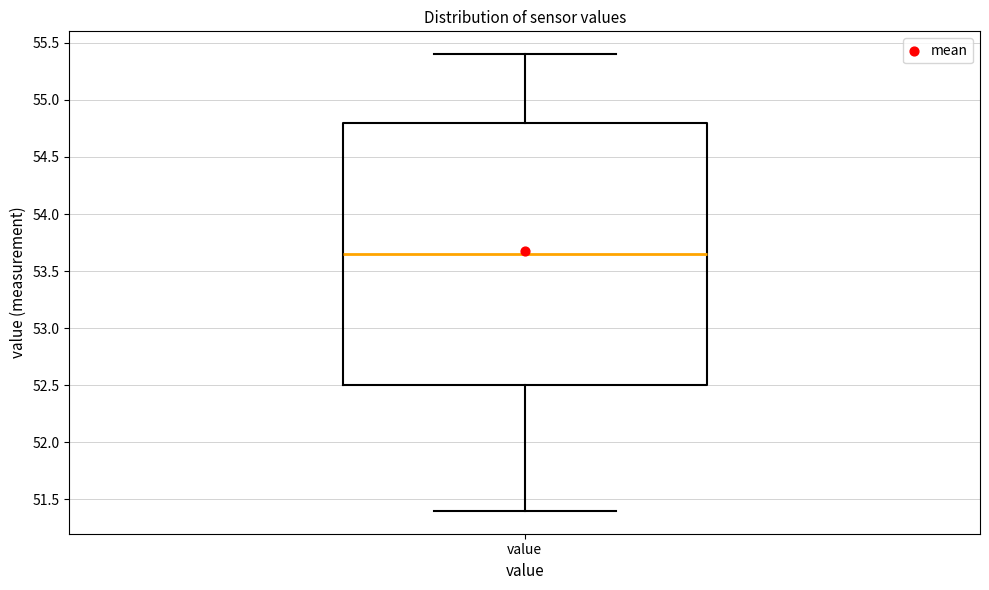

Read this box plot against the y-axis: the position of the median line, the range covered by the box, and the ends of both whiskers. The values are not printed on the chart, so give them approximately, as read against the axis.

median 53.65, box 52.50 to 54.80, whiskers 51.40 to 55.40